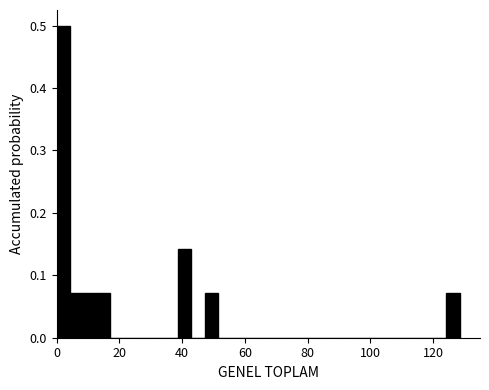

Around what value on the x-axis is the tallest bar? Give the approximate position of its centre, as read against the axis.

2